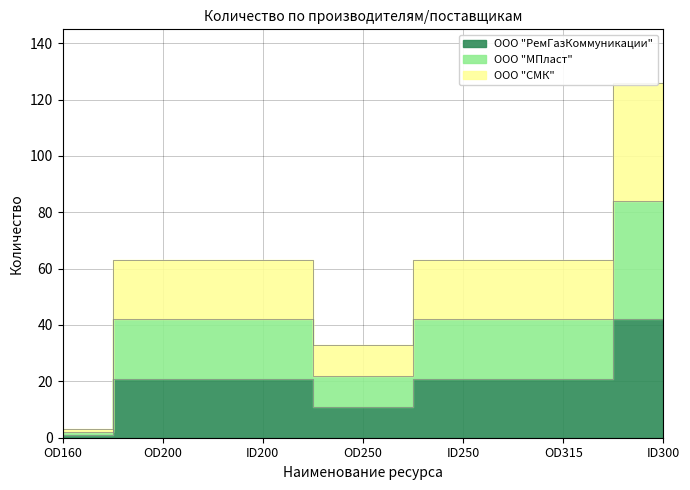

What is the label of the 4th point from the right?

OD250